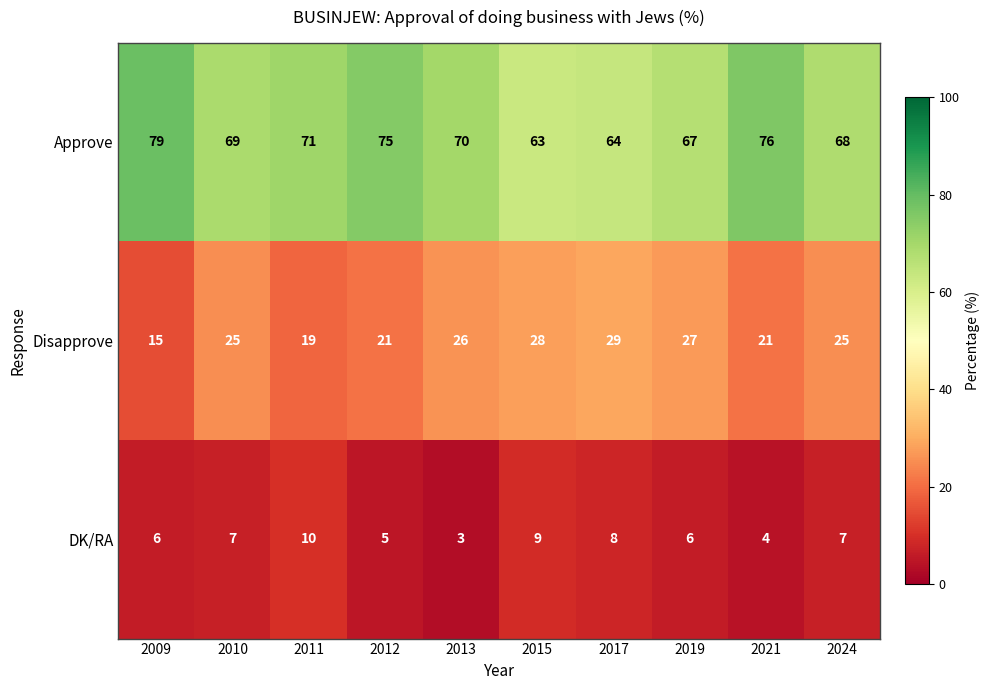

What is the total value across all series at 2013?

99